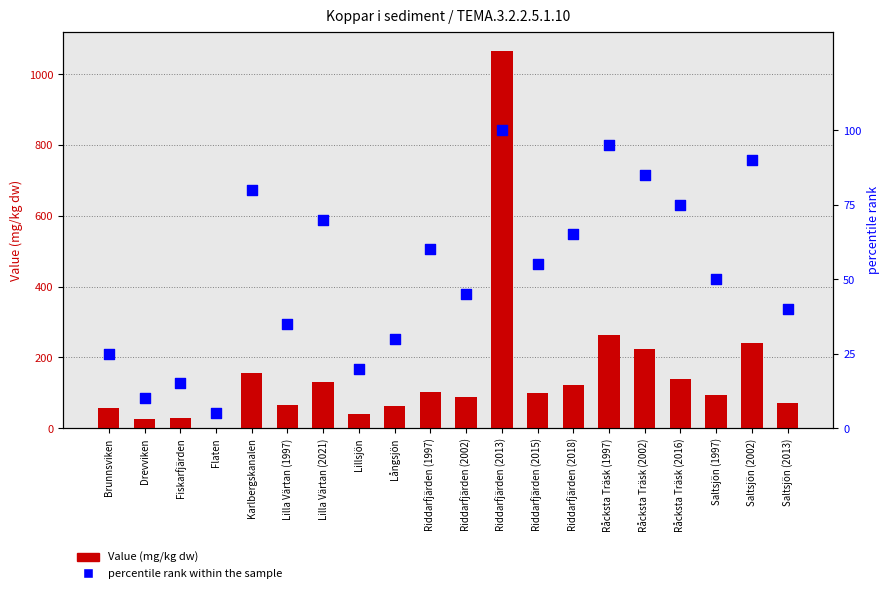

Is the value of percentile rank within the sample at Riddarfjärden (2002) greater than the value of Value (mg/kg dw) at Riddarfjärden (2002)?

No